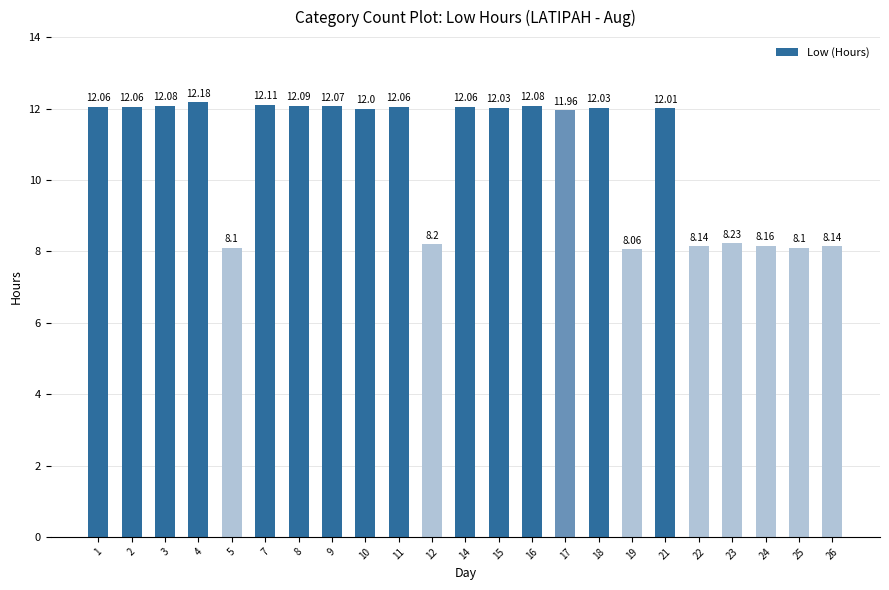

True or false: the data shows 8.1 at 19.

True